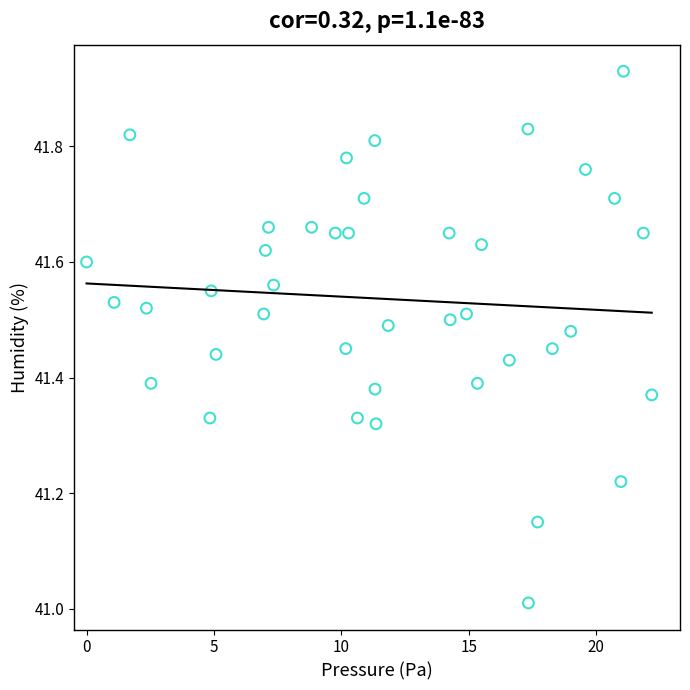

What is the range of X values (max minus min)?

22.2